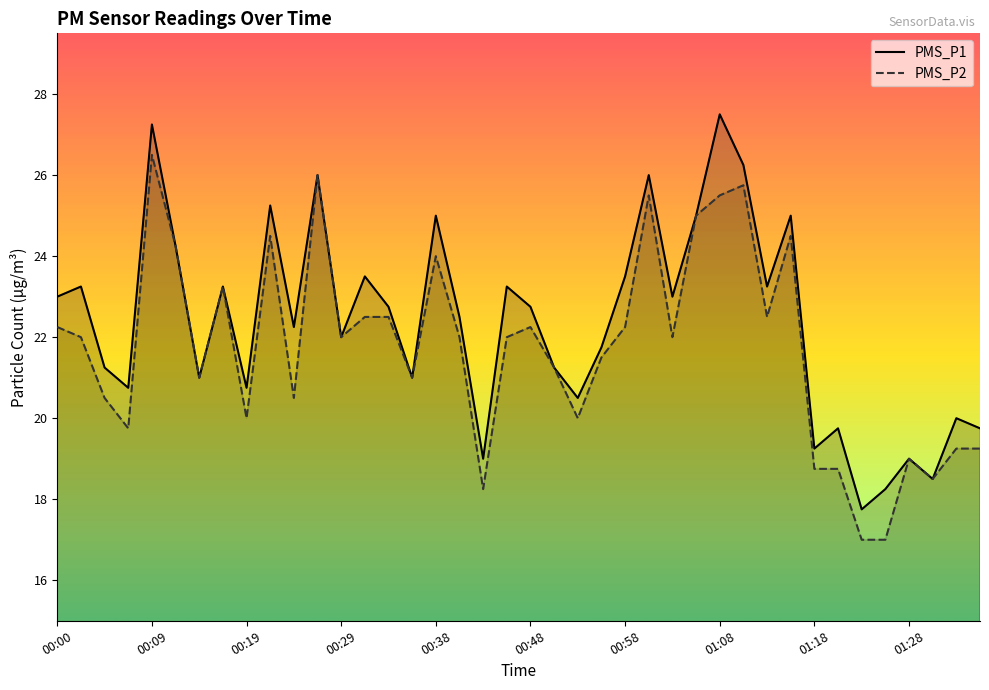

What is the difference between the second highest and second lowest values in the PMS_P1 series?

9.0